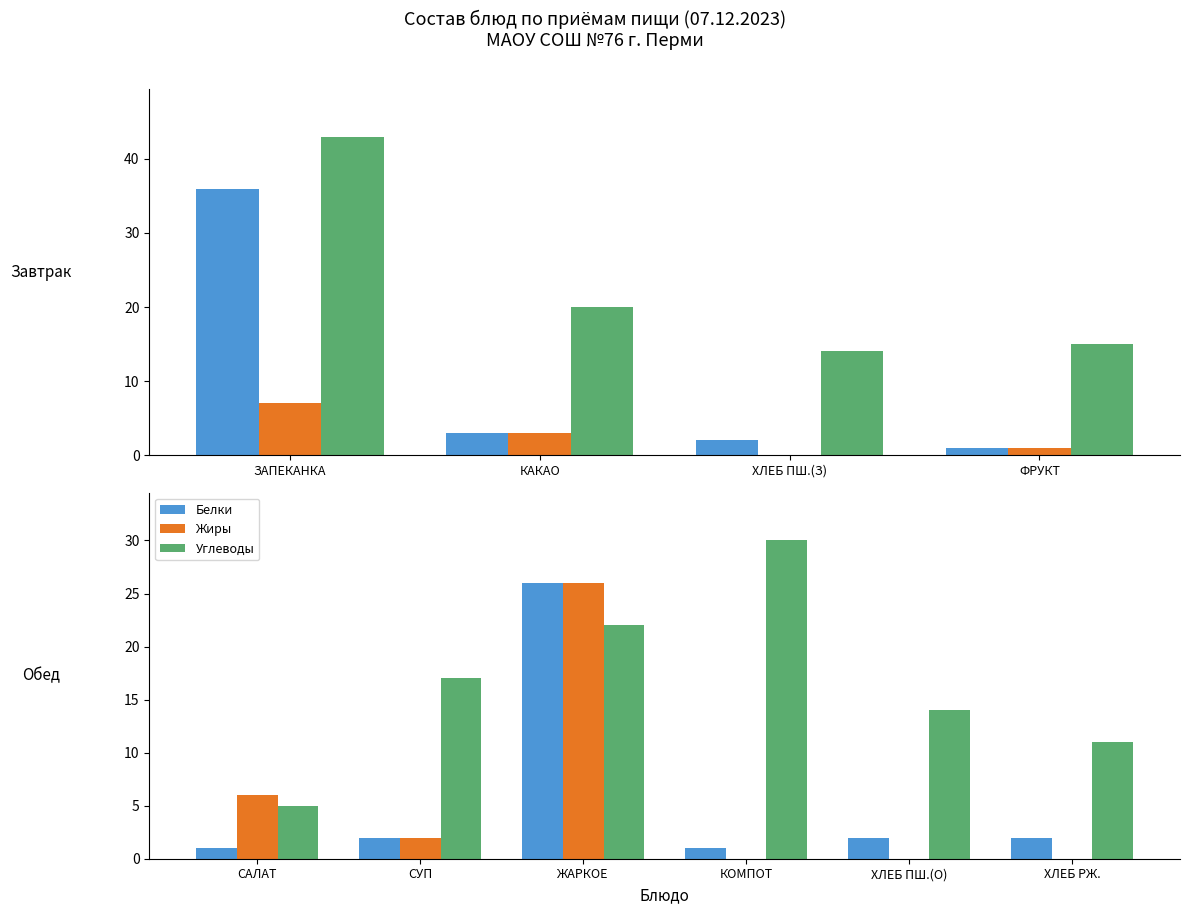

Which series has the largest total across all categories?

Углеводы